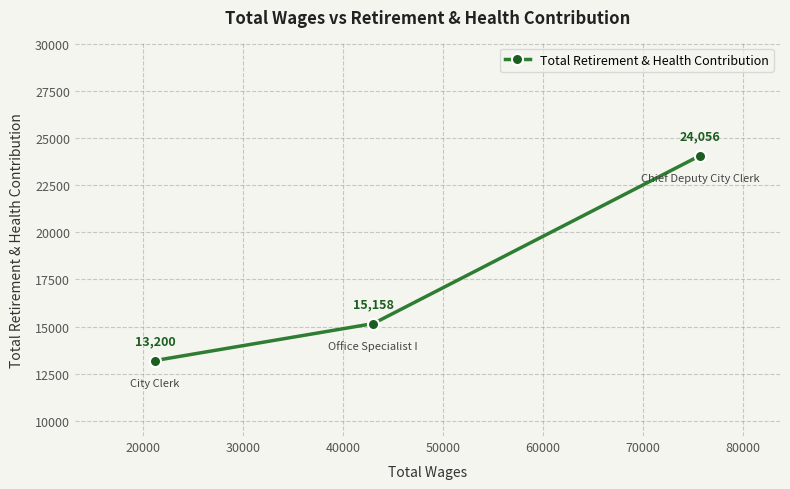

What is the difference between the maximum and minimum values?

10856